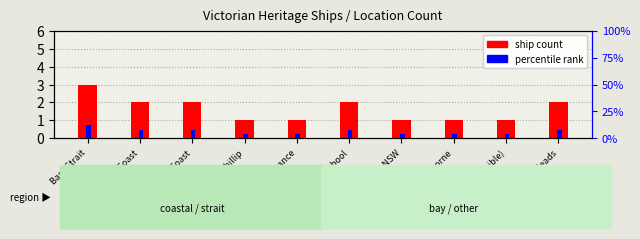

Which series has the largest range (max minus min)?

percentile rank